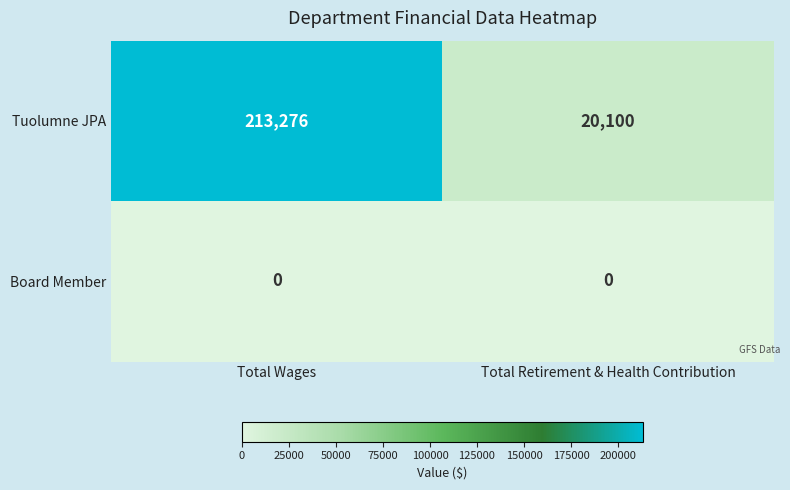

What is the approximate value of Tuolumne JPA at Total Retirement & Health Contribution, to the nearest 50?

20100